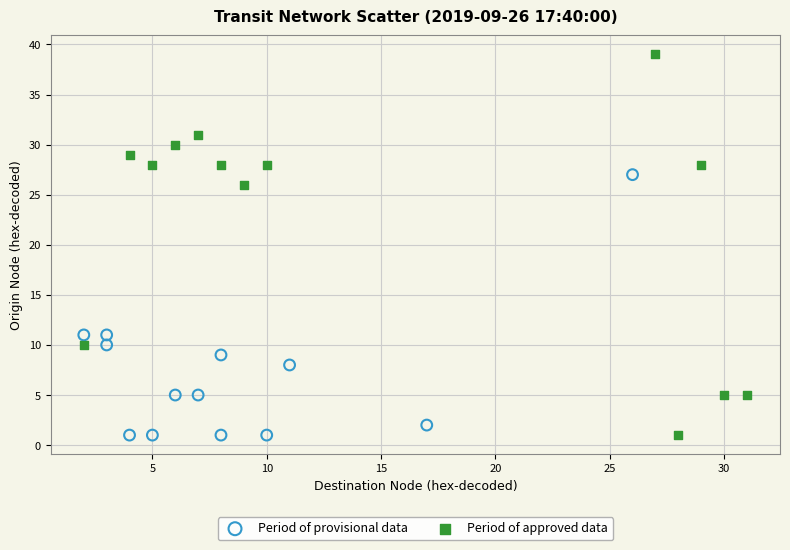

Which series contains the highest Y value?

Period of approved data